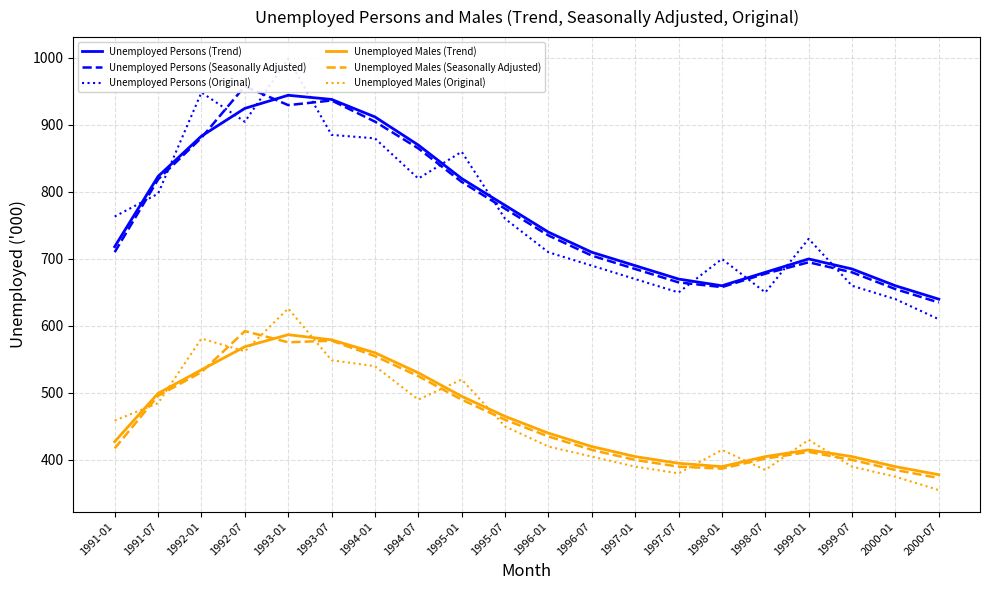

True or false: Unemployed Males (Original) and Unemployed Persons (Trend) cross at least once.

False